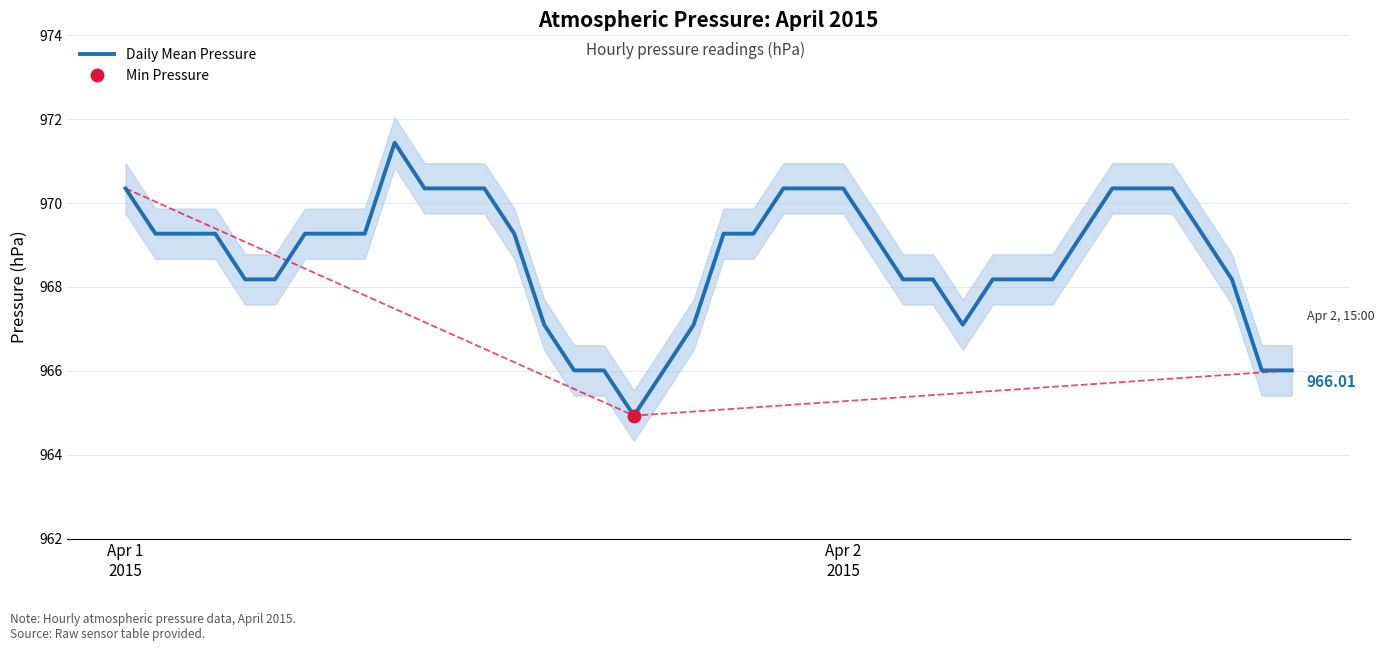

What is the maximum value shown in the chart?

971.4